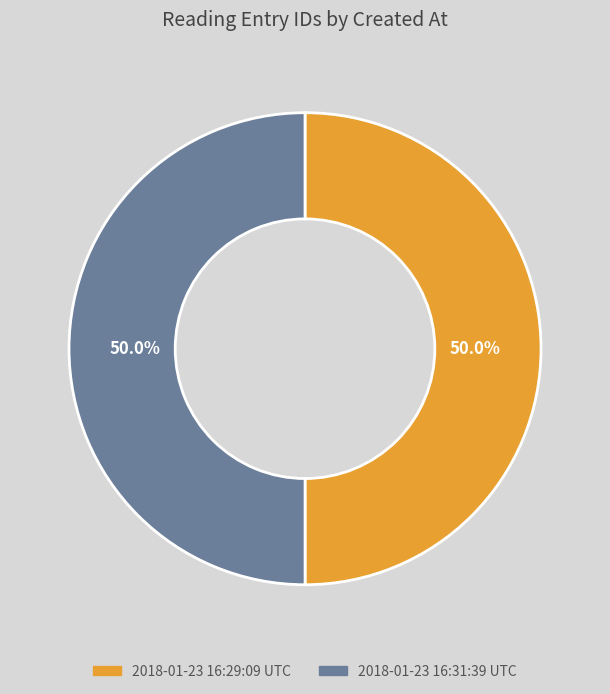

True or false: 2018-01-23 16:31:39 UTC accounts for 38% of the total.

False